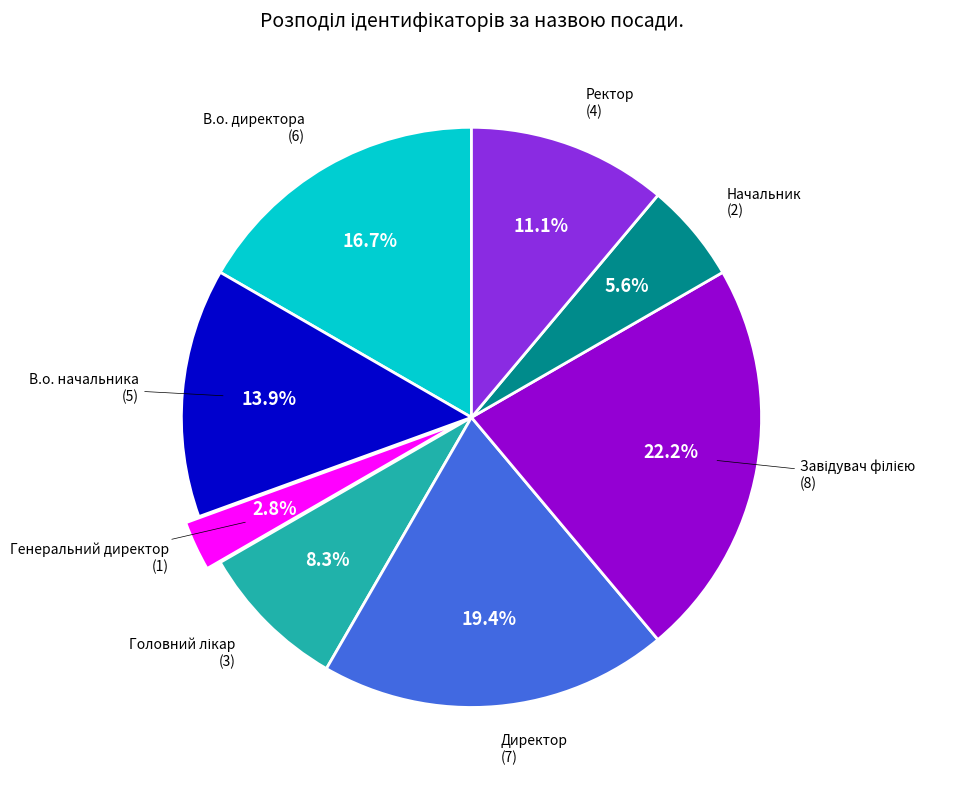

What is the smallest slice in the pie chart?

Генеральний директор